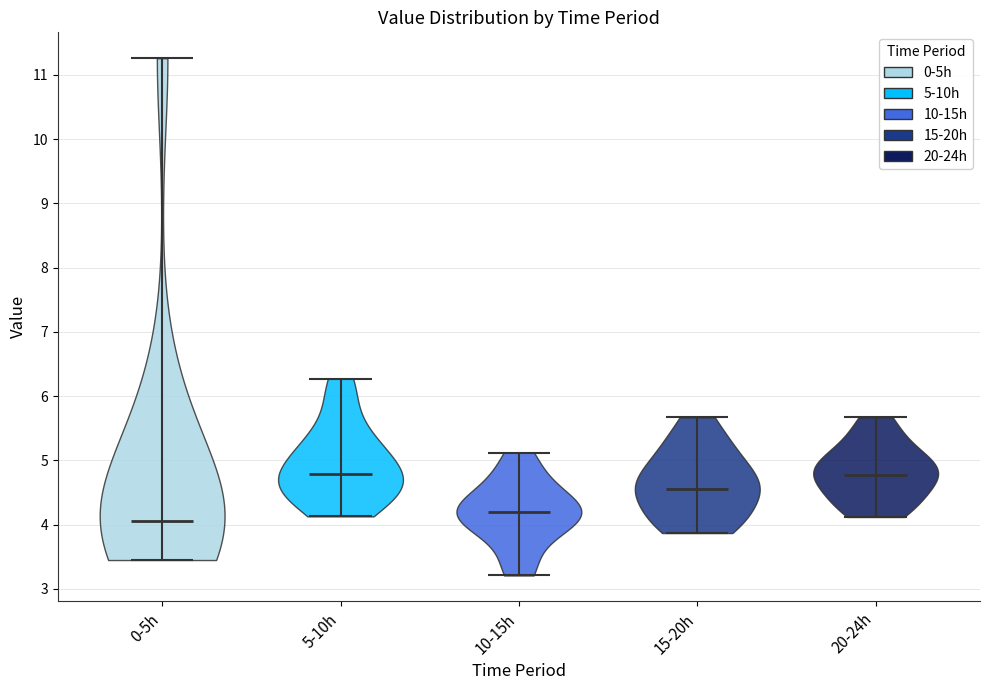

Reading left to right, read every violin against the y-axis: where its median line is, and the lowest and highest points it reaches. The values are not printed on the chart, so give them approximately, as read against the axis.

0-5h: median line 4.1, lowest point 3.5, highest point 11.3
5-10h: median line 4.8, lowest point 4.1, highest point 6.3
10-15h: median line 4.2, lowest point 3.2, highest point 5.1
15-20h: median line 4.6, lowest point 3.9, highest point 5.7
20-24h: median line 4.8, lowest point 4.1, highest point 5.7